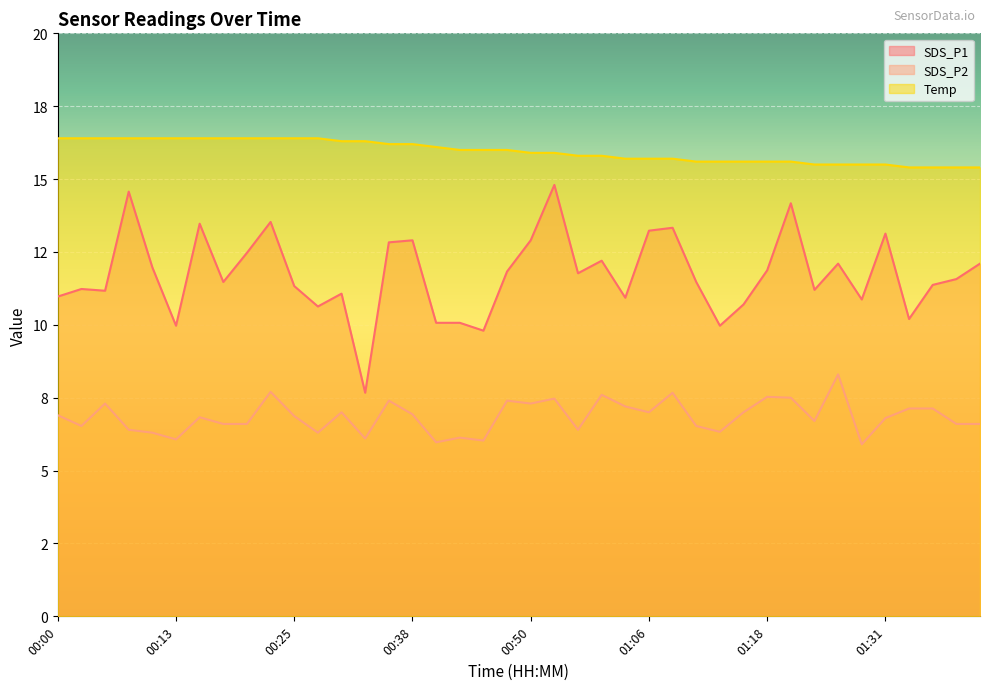

What is the sum of the SDS_P1 values at 00:43 and 00:40?

20.1